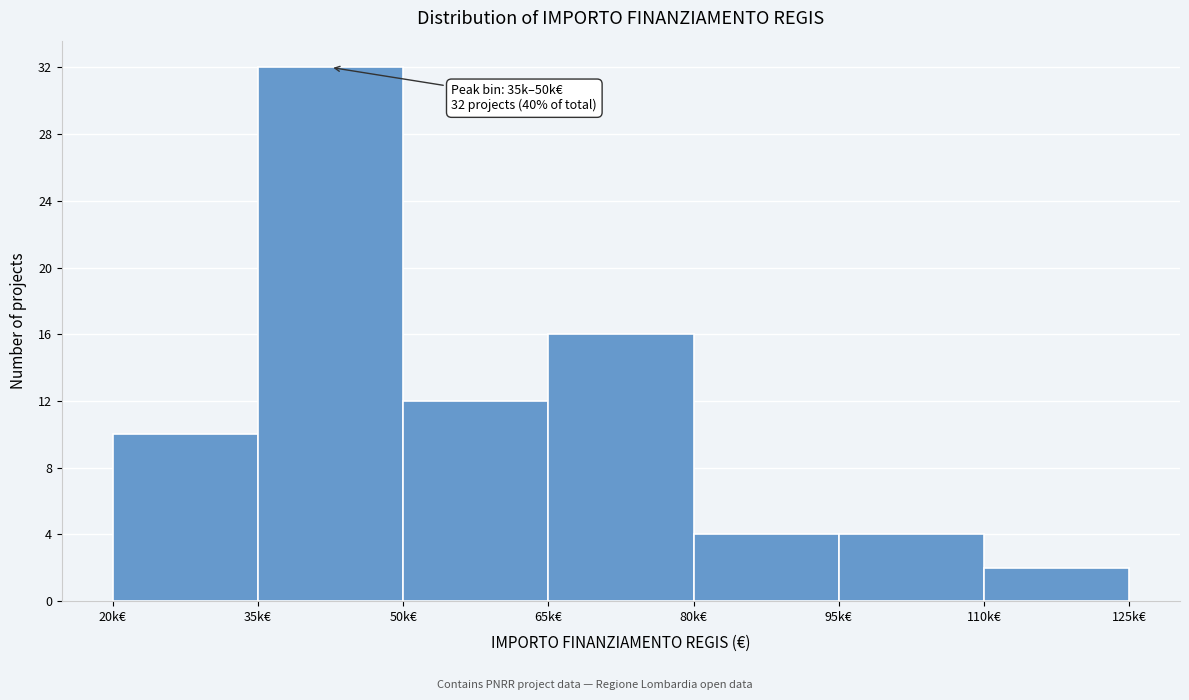

Reading left to right, list all the values displayed in this chart.

10	32	12	16	4	4	2